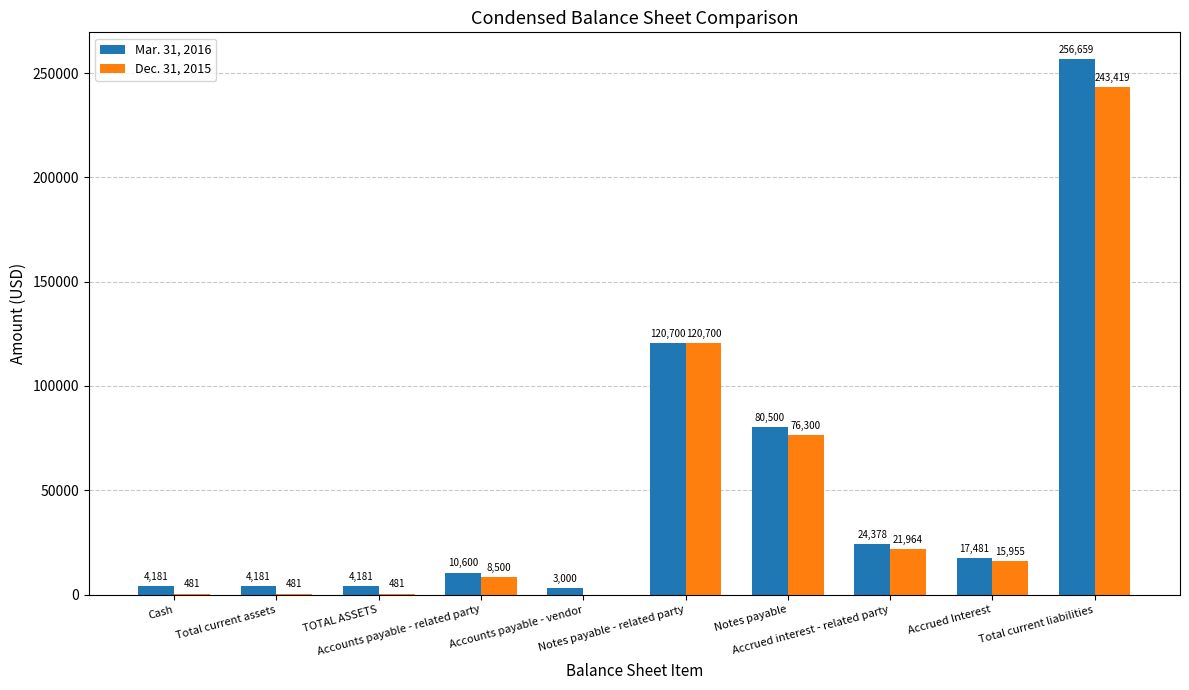

Is the value of Dec. 31, 2015 at Accounts payable - related party greater than the value of Mar. 31, 2016 at Total current liabilities?

No